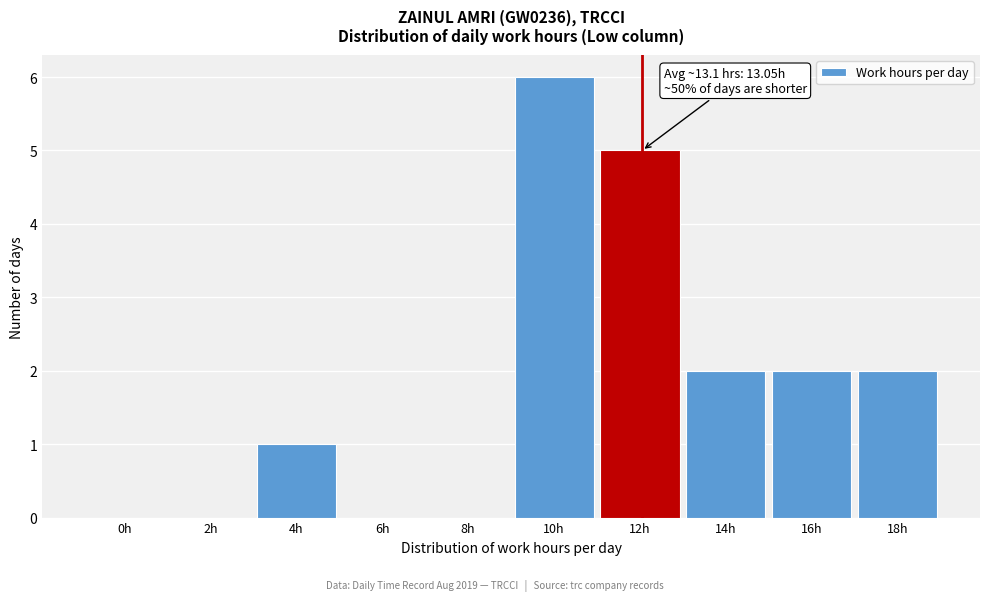

Reading left to right, list all the values displayed in this chart.

0h=0	2h=0	4h=1	6h=0	8h=0	10h=6	12h=5	14h=2	16h=2	18h=2